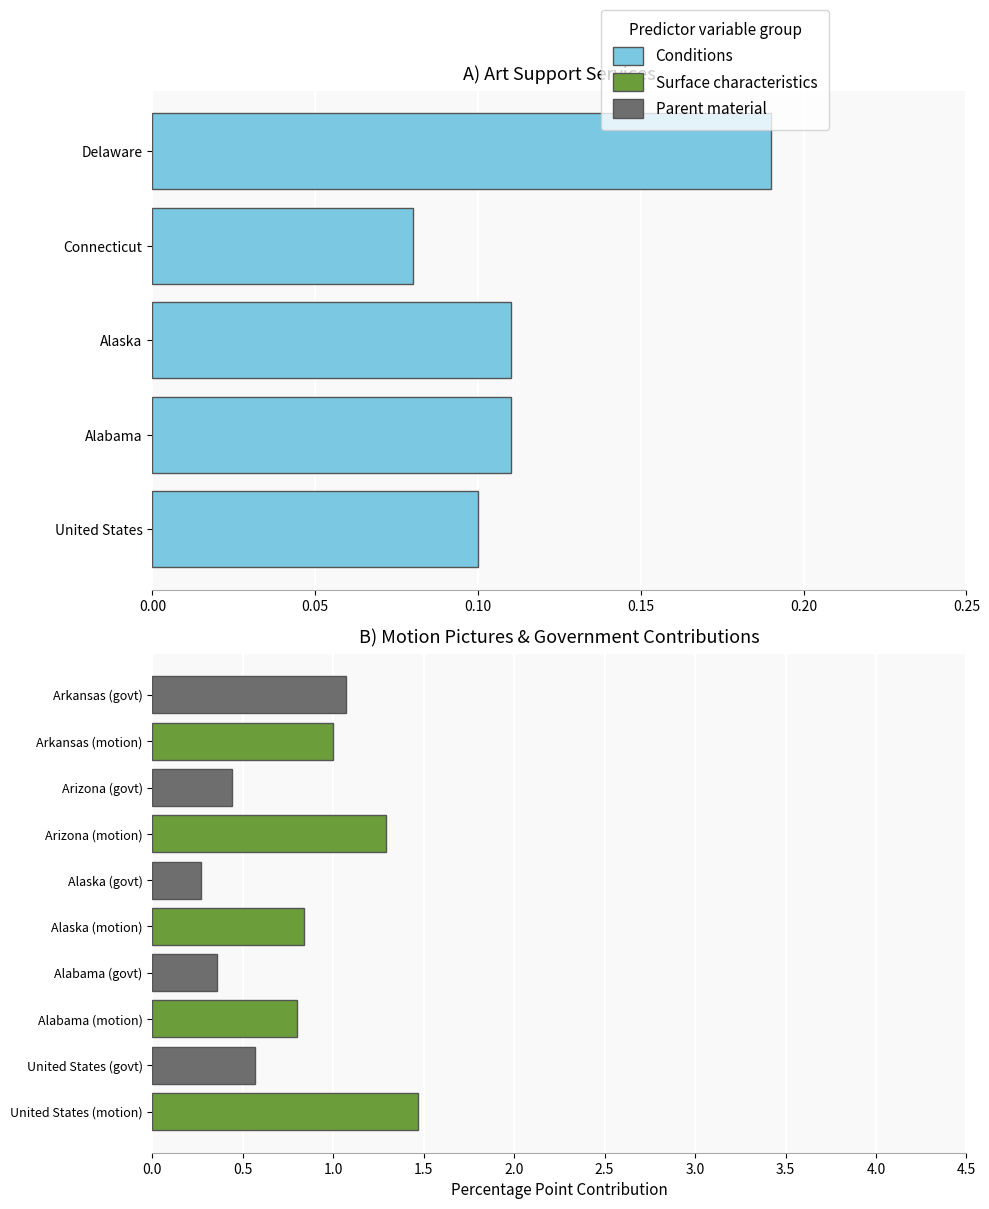

What is the value of the 5th bar from the left?

0.2